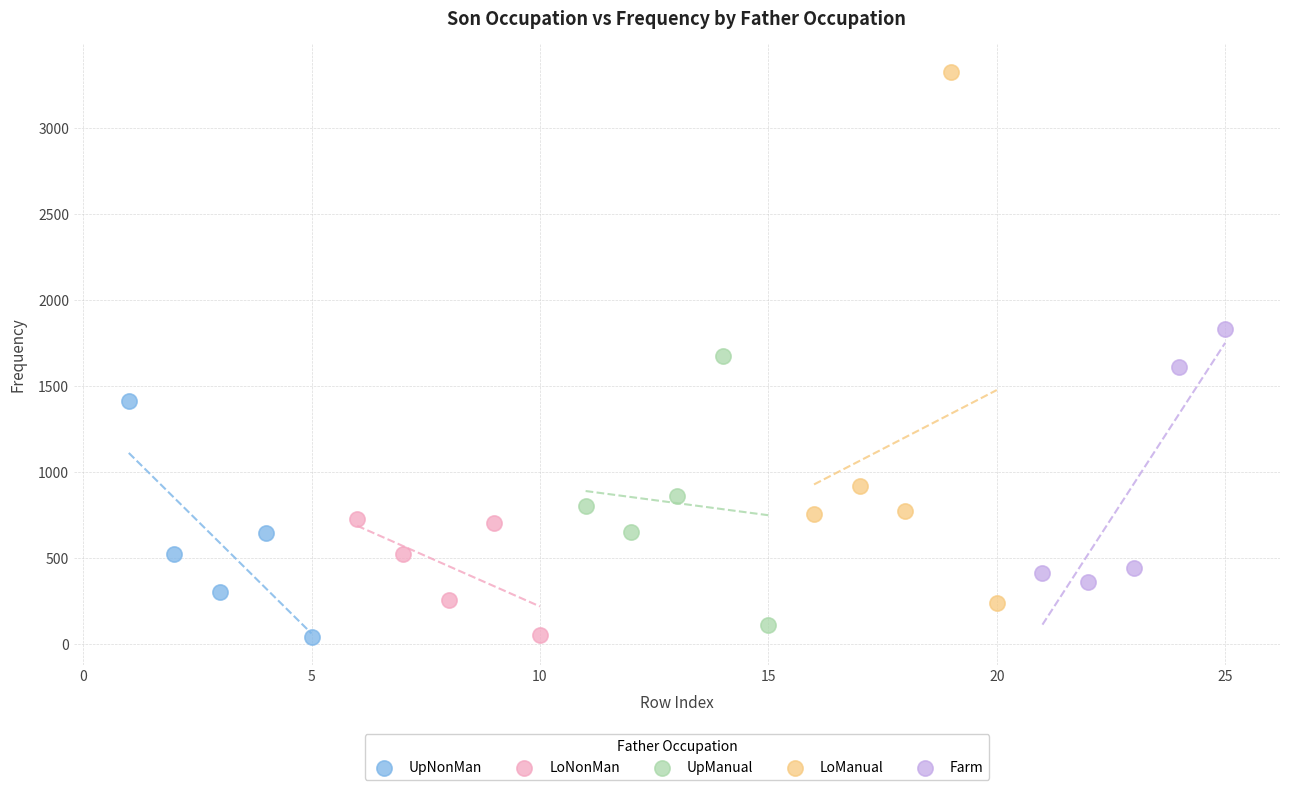

Which series has the largest Y range (max minus min)?

LoManual